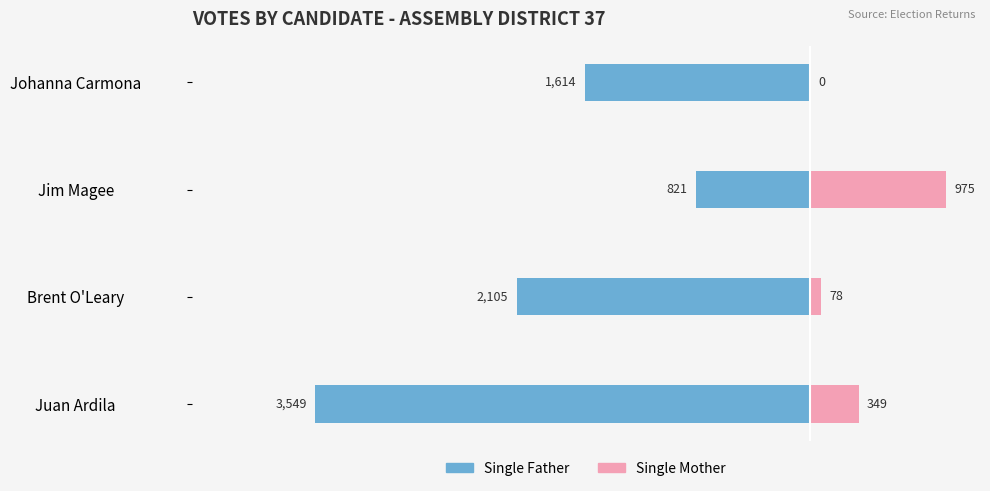

Is the value of Single Mother at Brent O'Leary greater than the value of Single Father at Brent O'Leary?

Yes